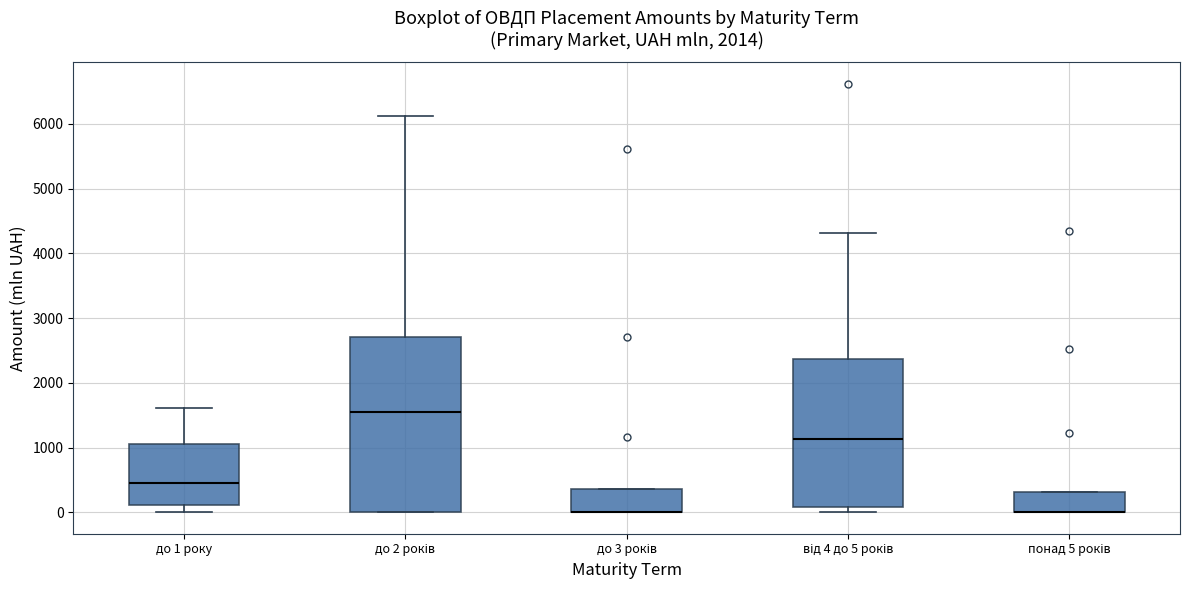

Comparing the boxes themselves (not the whiskers), which one is the tallest?

до 2 років